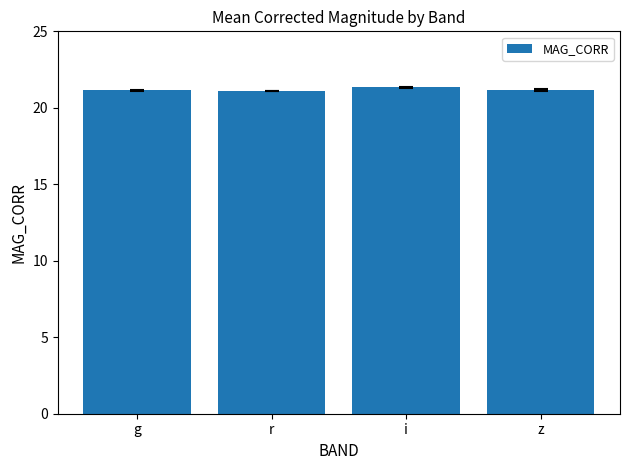

What is the maximum value shown in the chart?

21.3